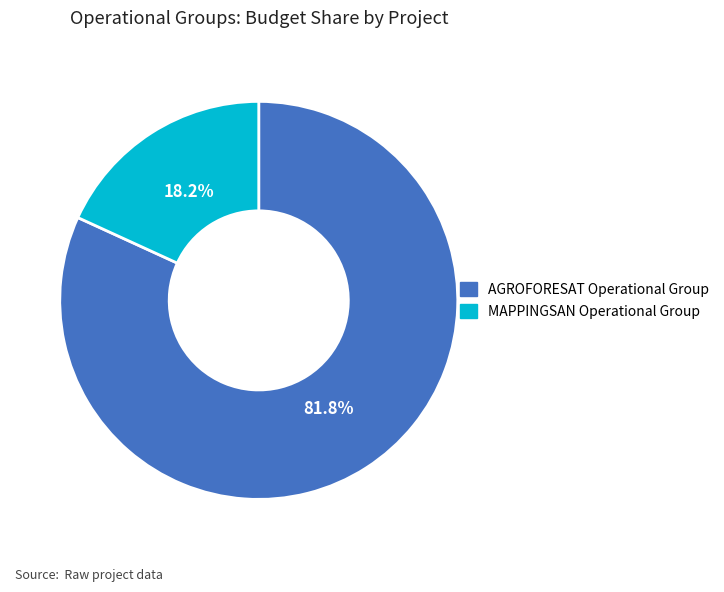

How many slices are in this pie chart?

2